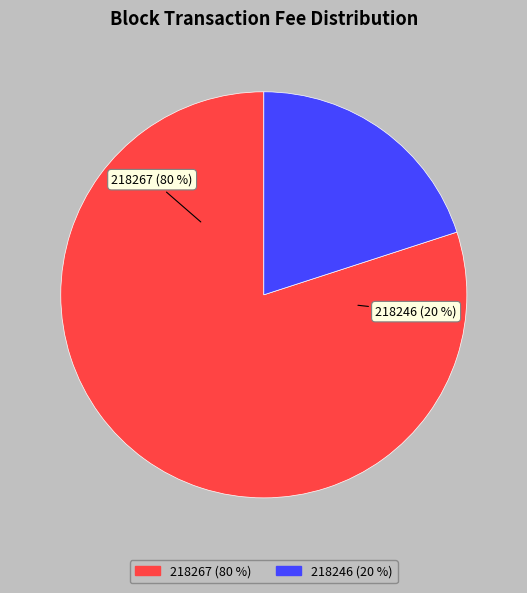

What is the total percentage of 218246 and 218267?

100.0%